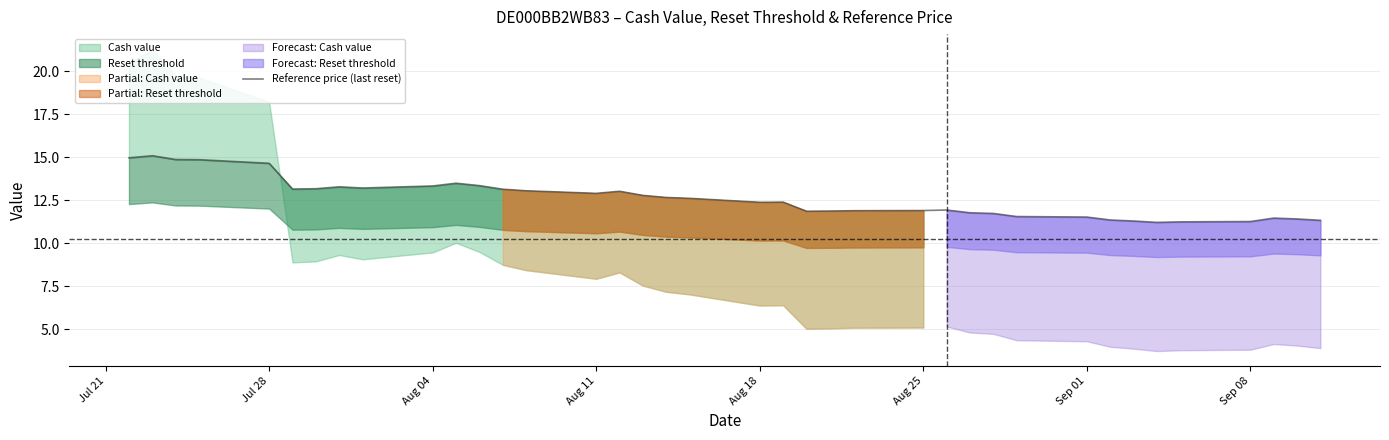

Does the chart display data point markers on the line(s)?

No